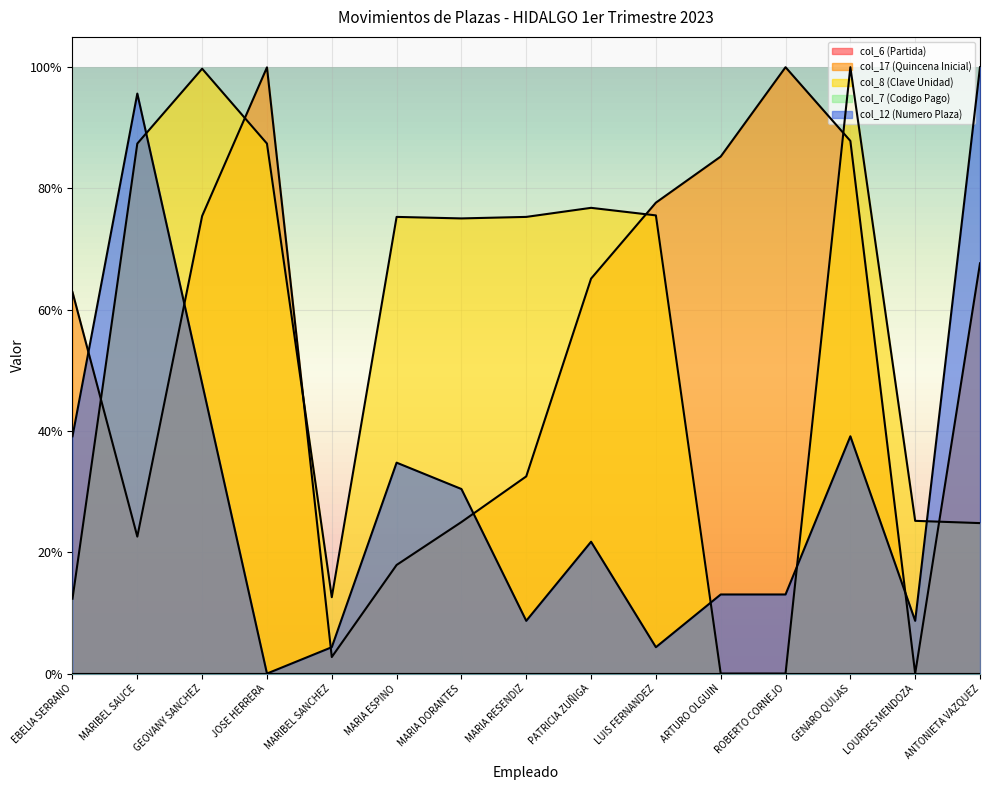

True or false: col_12 (Numero Plaza) has a value of 0.2 at PATRICIA ZUÑIGA.

True